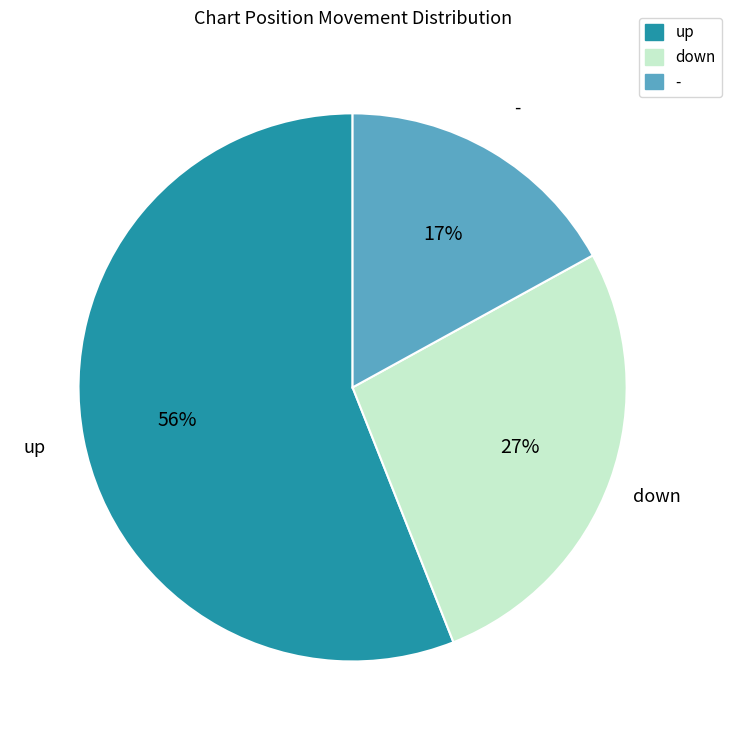

Is the sum of down and up greater than half?

Yes